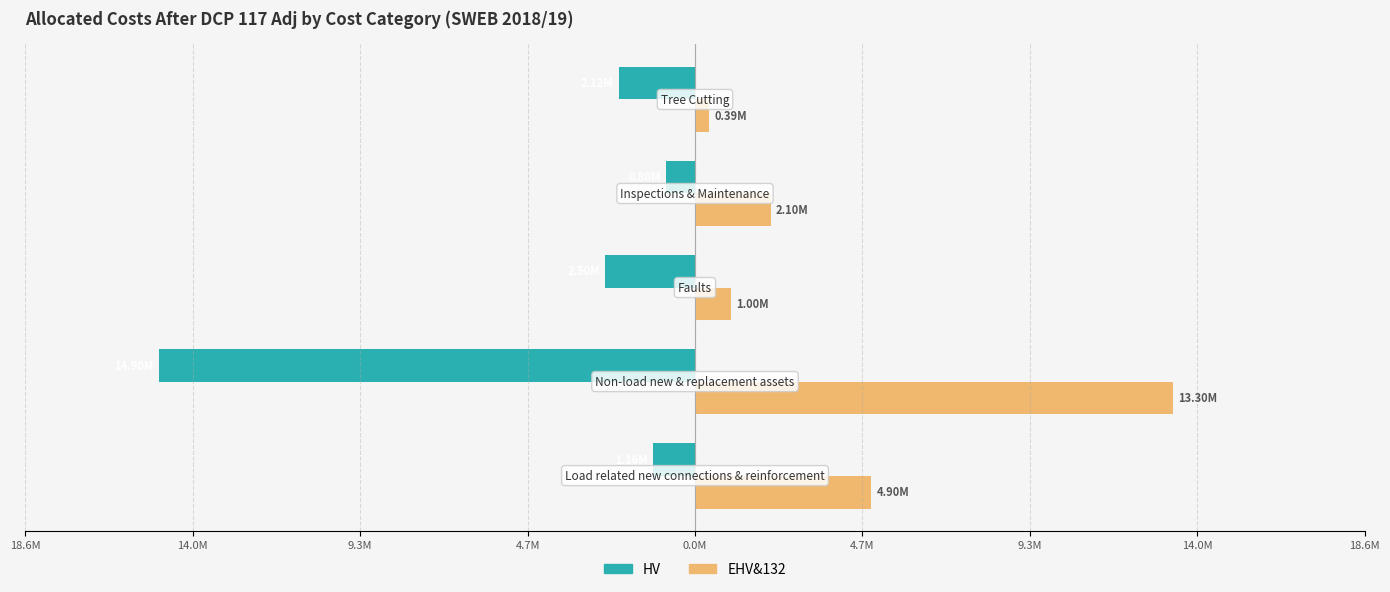

What is the maximum value shown in the chart?

13300000.0